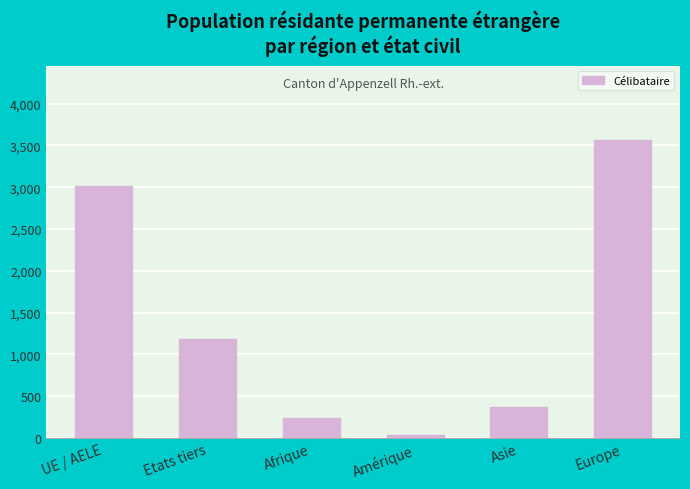

Reading left to right, list all the values displayed in this chart.

UE / AELE=3019	Etats tiers=1189	Afrique=235	Amérique=35	Asie=371	Europe=3561